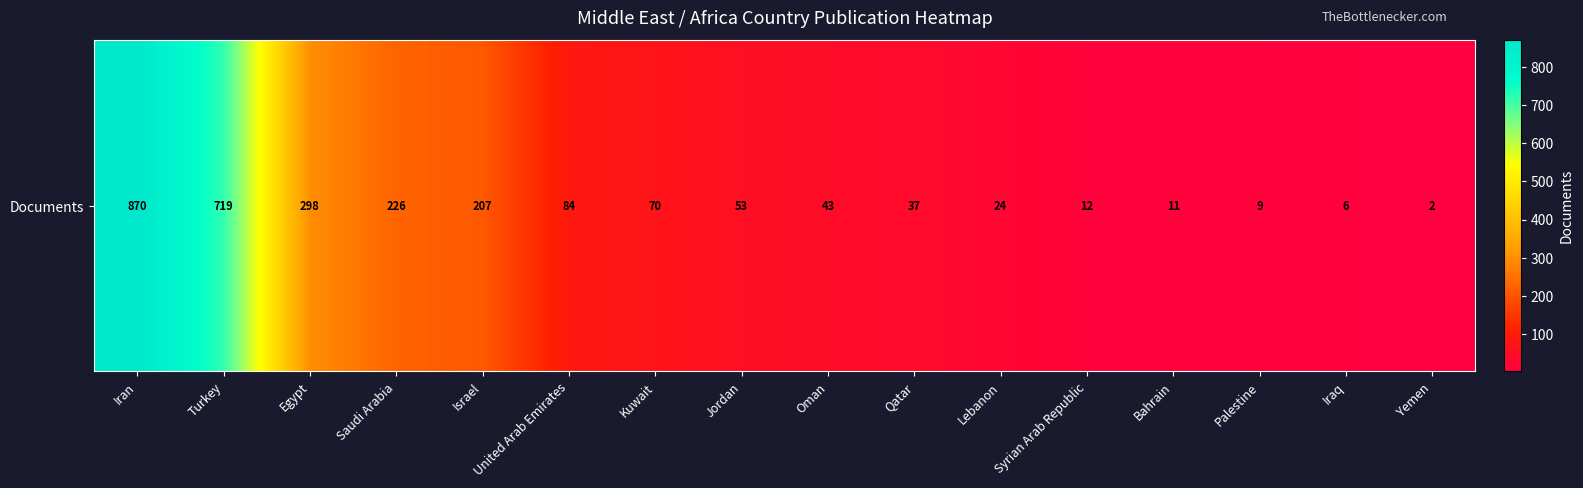

What is the change in value from Israel to Palestine?

-198